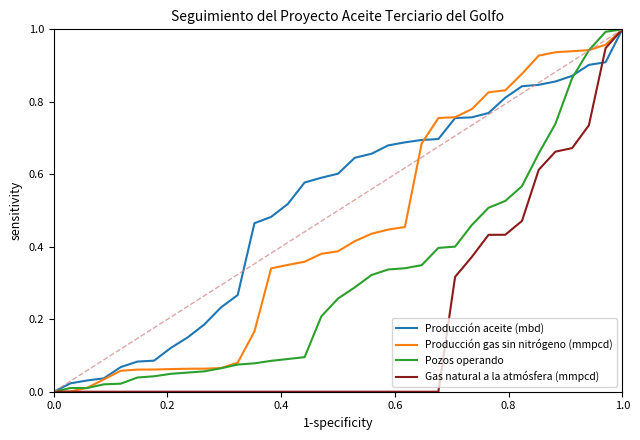

List the series in order of their overall mean, lowest first.

Gas natural a la atmósfera (mmpcd), Pozos operando, Producción gas sin nitrógeno (mmpcd), Producción aceite (mbd)